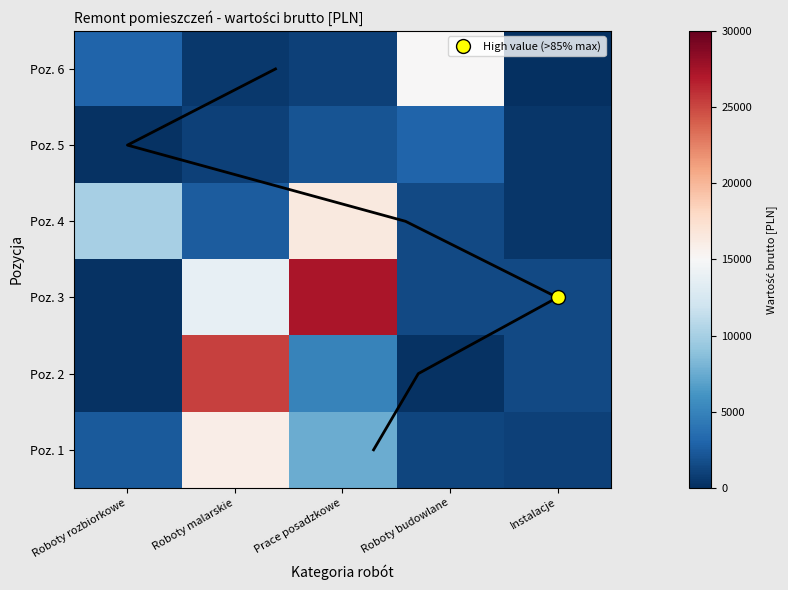

At which label is Poz. 1 closest to 8500?

Prace posadzkowe